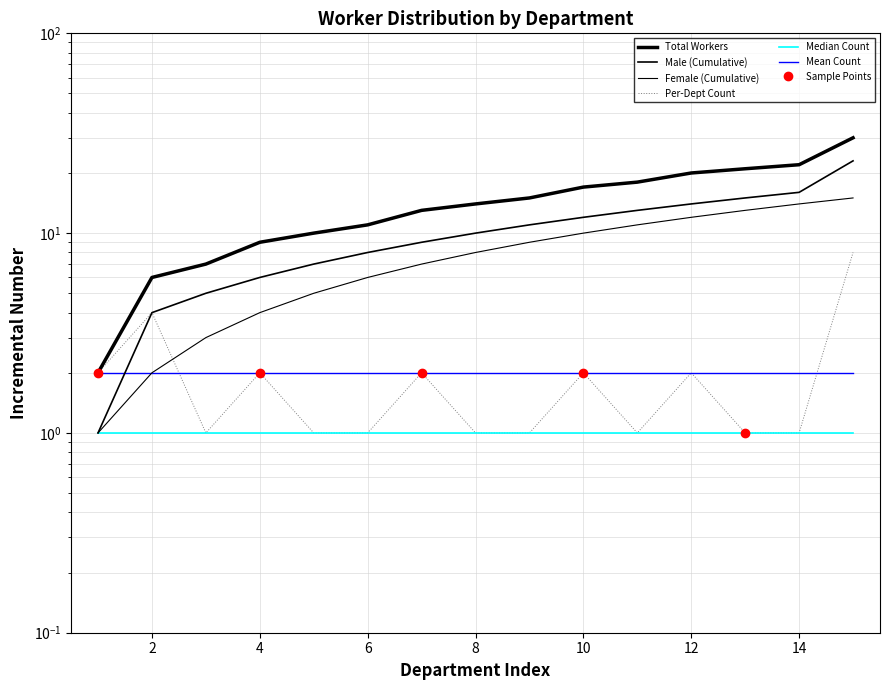

Which label corresponds to the smallest value in the chart?

1